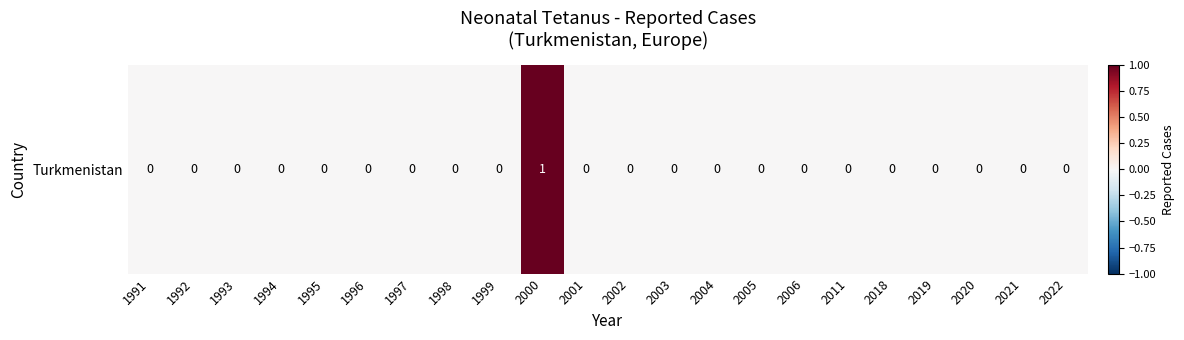

Rank the categories by value from lowest to highest.

1991, 1992, 1993, 1994, 1995, 1996, 1997, 1998, 1999, 2001, 2002, 2003, 2004, 2005, 2006, 2011, 2018, 2019, 2020, 2021, 2022, 2000